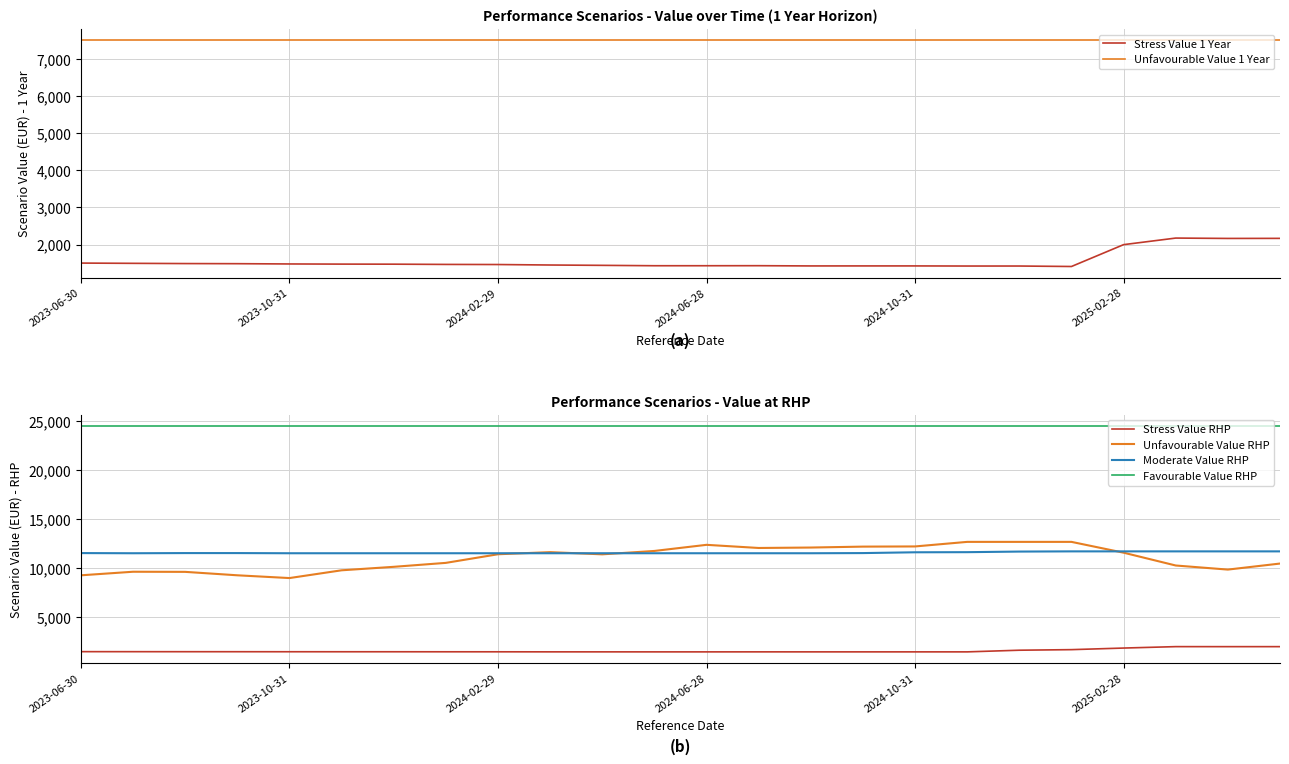

Which category has the highest value across all series?

2023-06-30